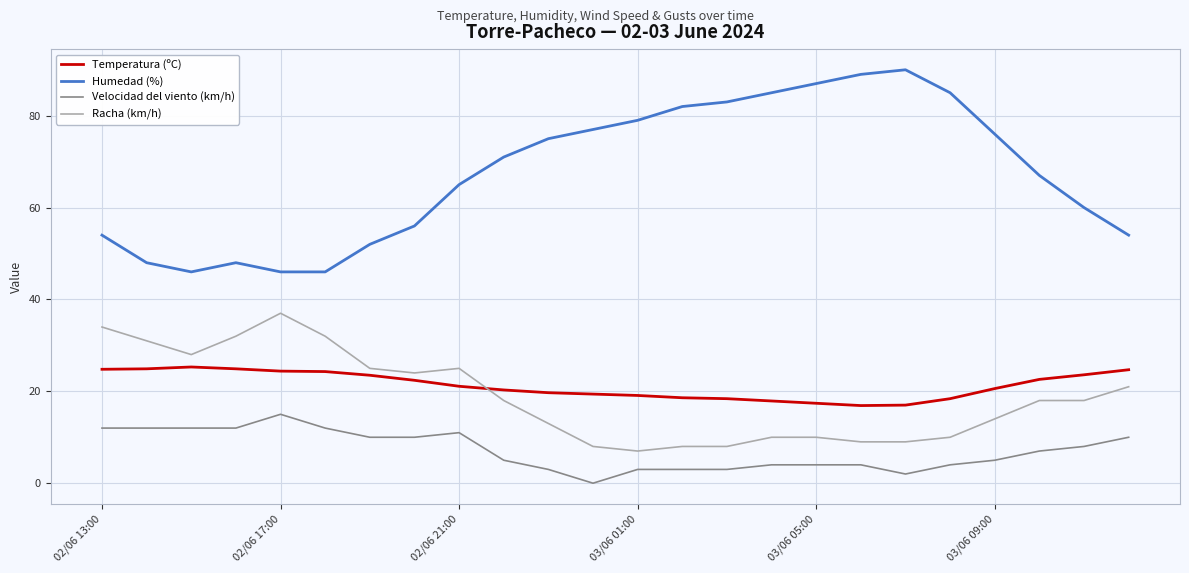

True or false: Racha (km/h) and Humedad (%) cross at least once.

False